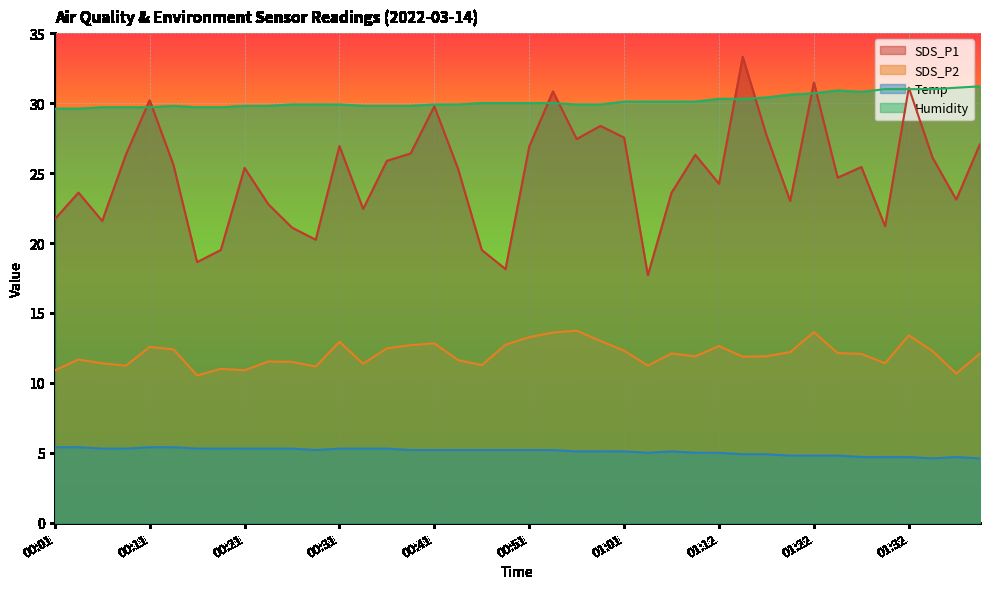

At which label does SDS_P1 first exceed 25?

00:09